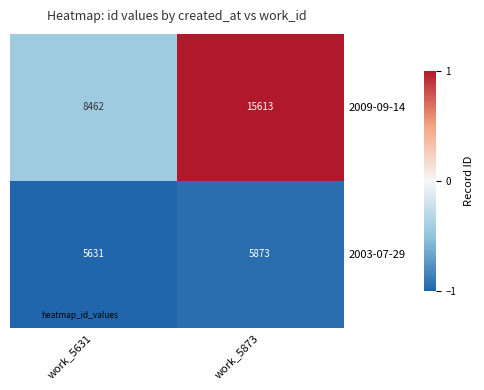

Which series has the largest total across all categories?

2009-09-14